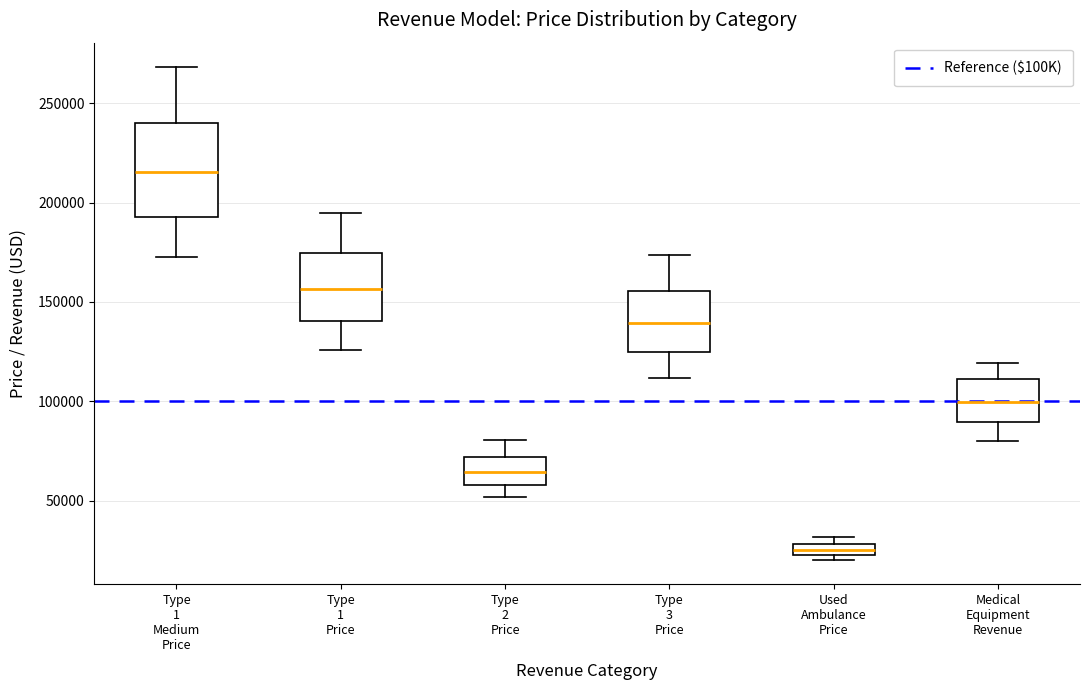

Where is the lower edge of the box for Used Ambulance Price on the y-axis? The values are not printed on the chart, so give them approximately, as read against the axis.

25000